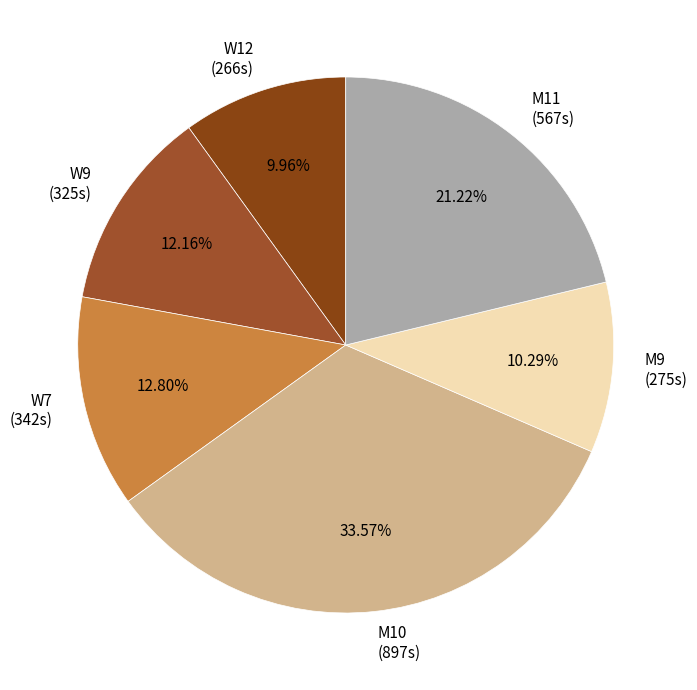

Count the number of slices in the pie.

6